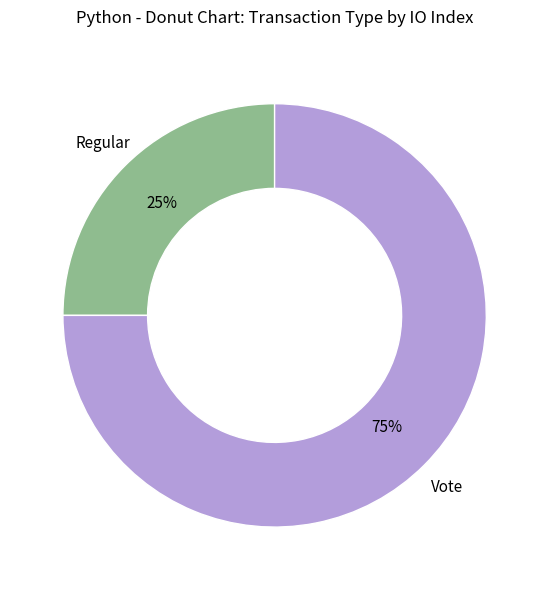

To the nearest percent, what is the average slice percentage?

50%